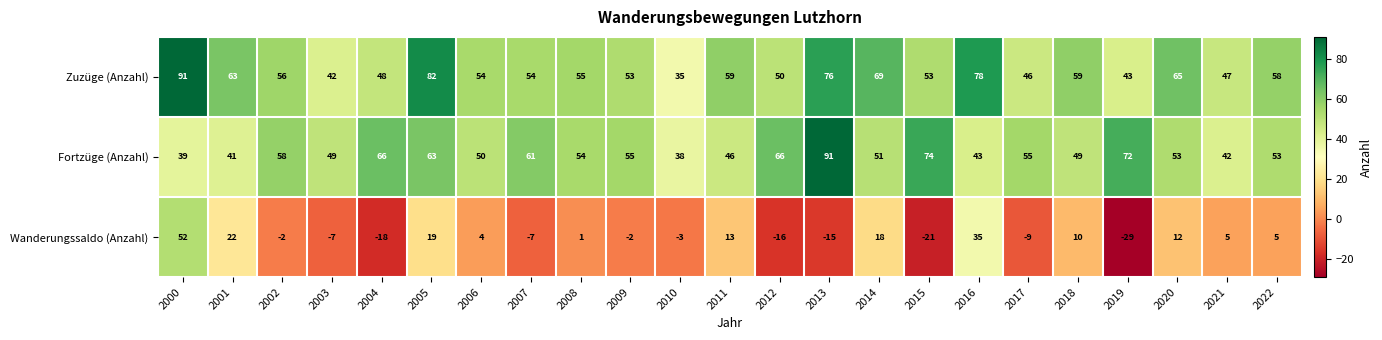

At 2007, list the series in order from largest to smallest.

Fortzüge (Anzahl), Zuzüge (Anzahl), Wanderungssaldo (Anzahl)